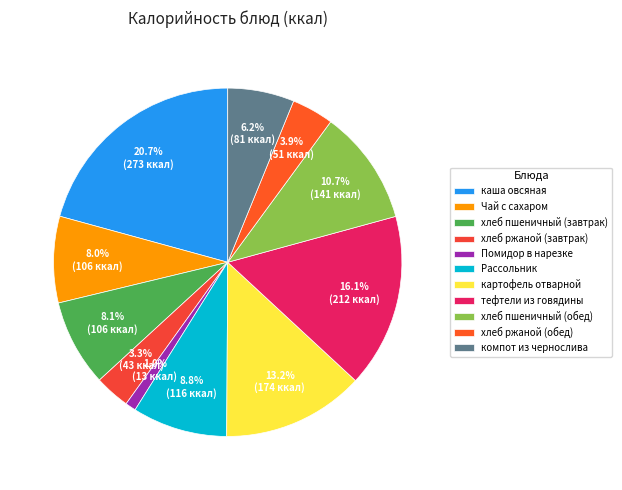

The хлеб ржаной (завтрак) slice represents 3% of the pie. True or false?

True